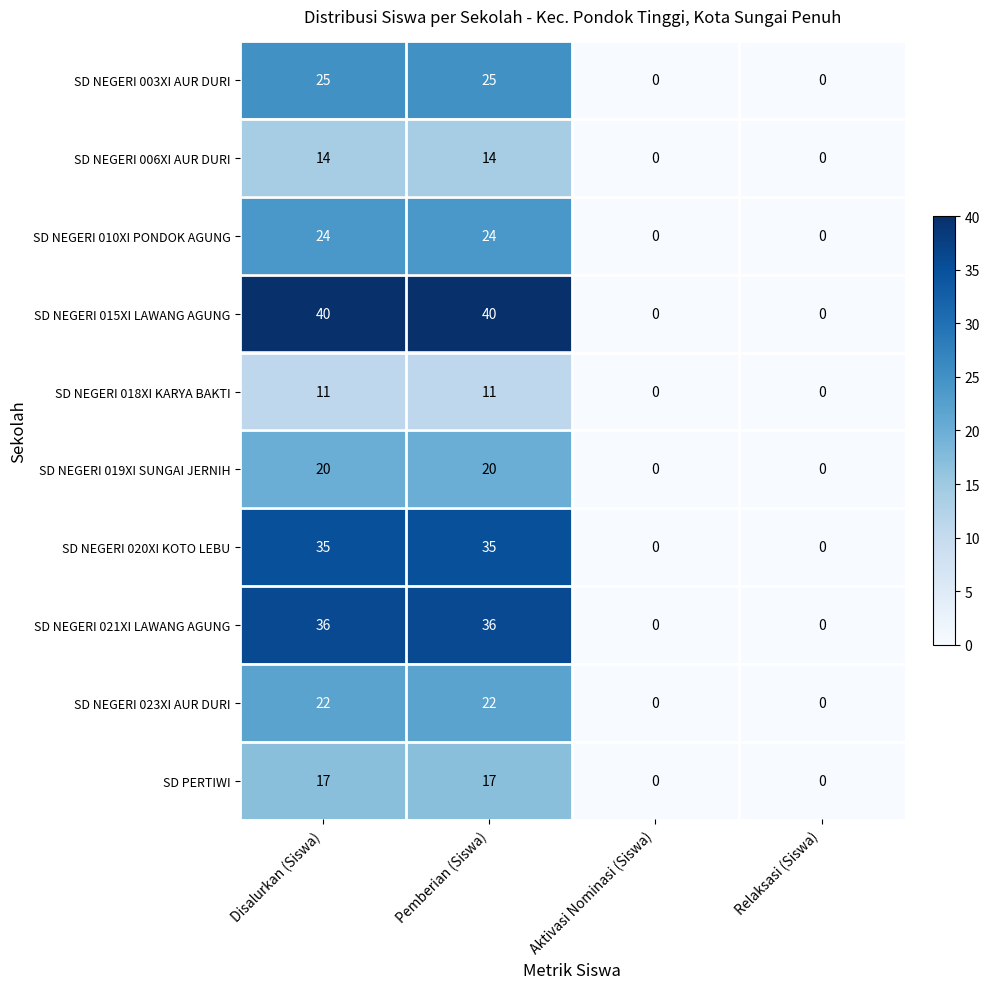

What is the maximum value for SD NEGERI 019XI SUNGAI JERNIH?

20